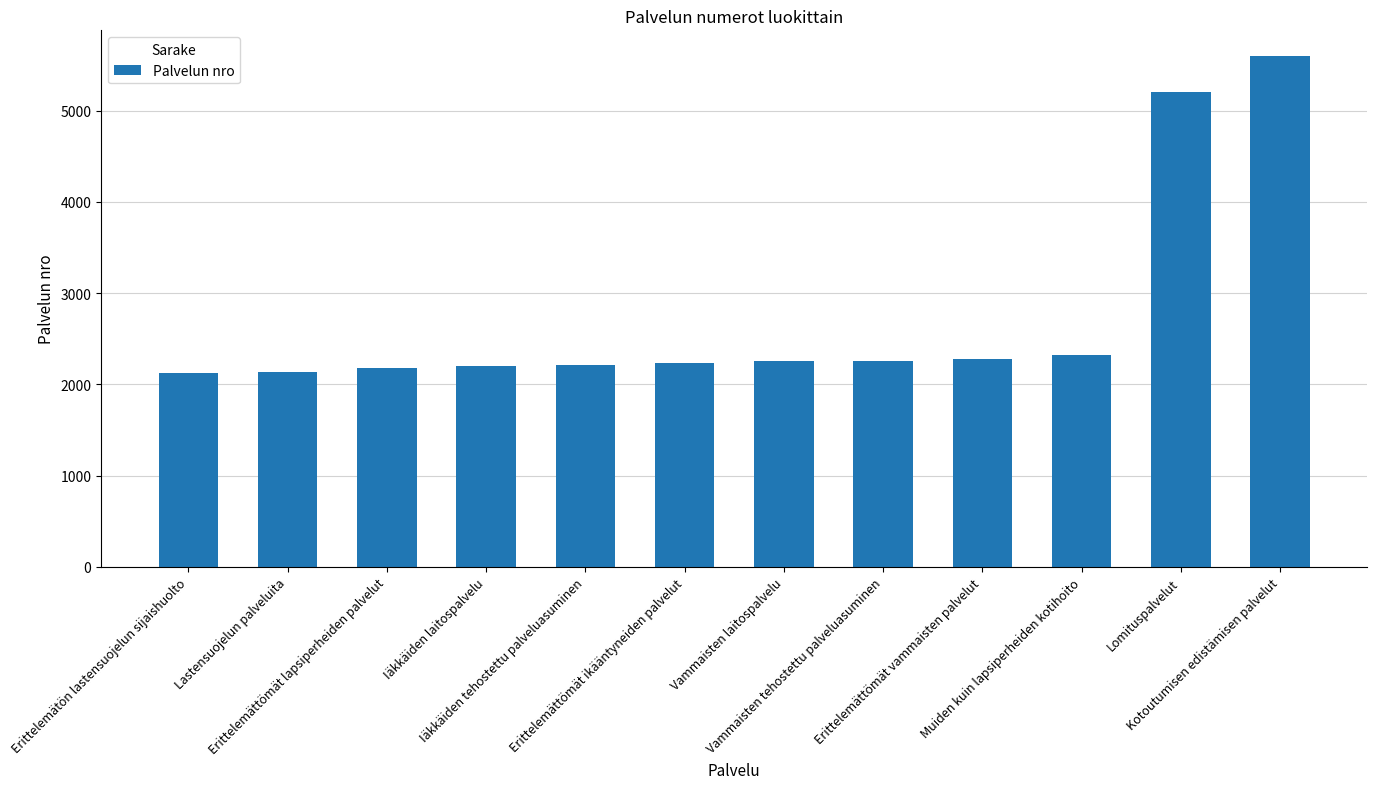

Which label corresponds to the largest value in the chart?

Kotoutumisen edistämisen palvelut